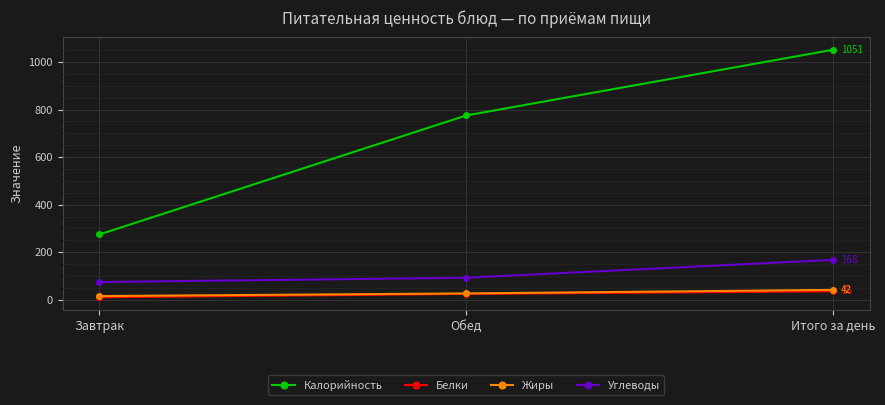

The value of Калорийность at Обед is 775. True or false?

True